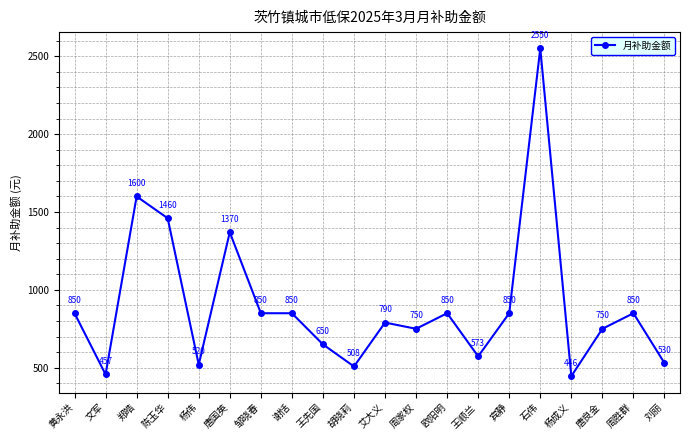

What position from the right is 邹晓春?

14